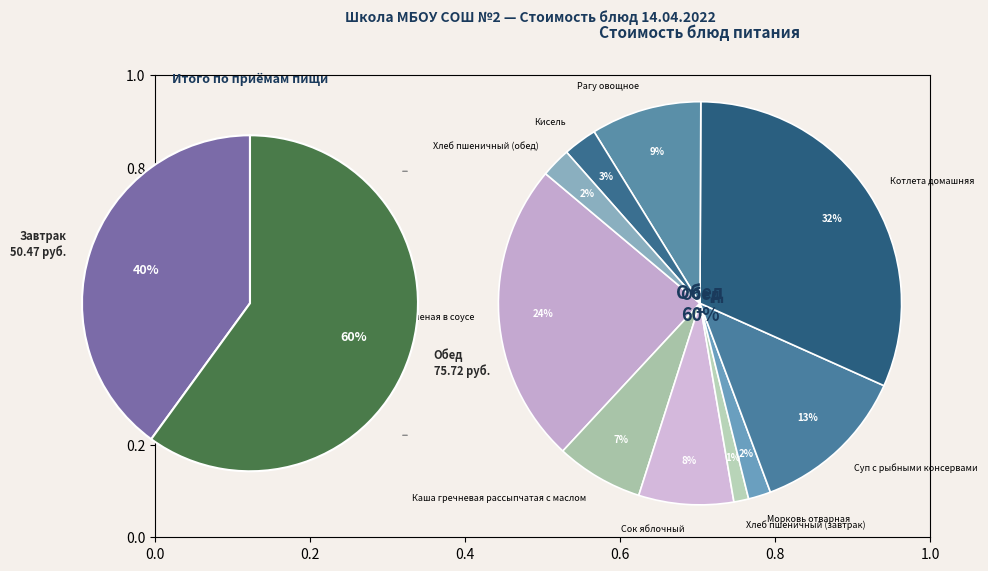

True or false: Сок яблочный accounts for 1% of the total.

False